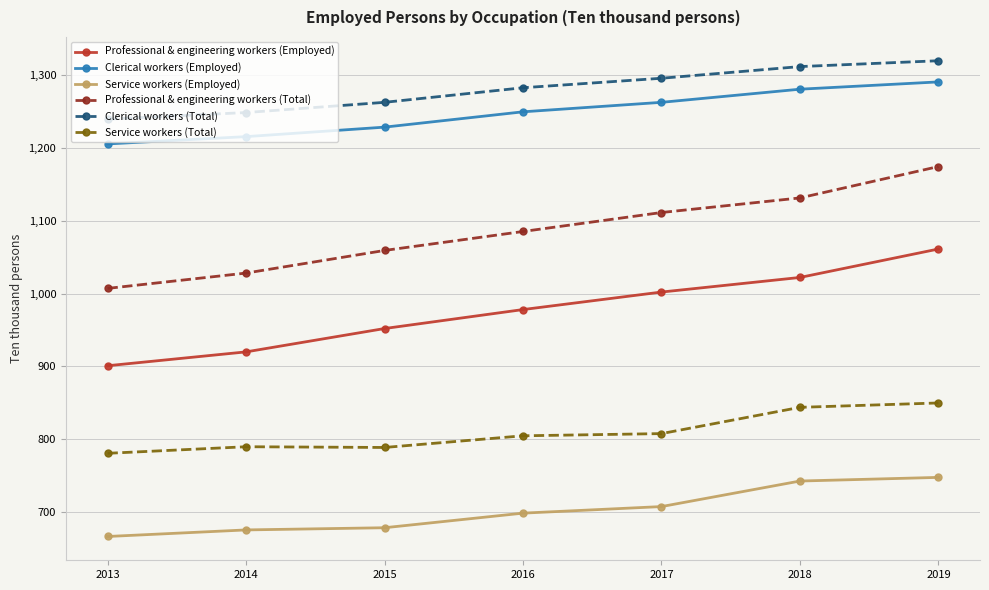

Does the chart display data point markers on the line(s)?

Yes